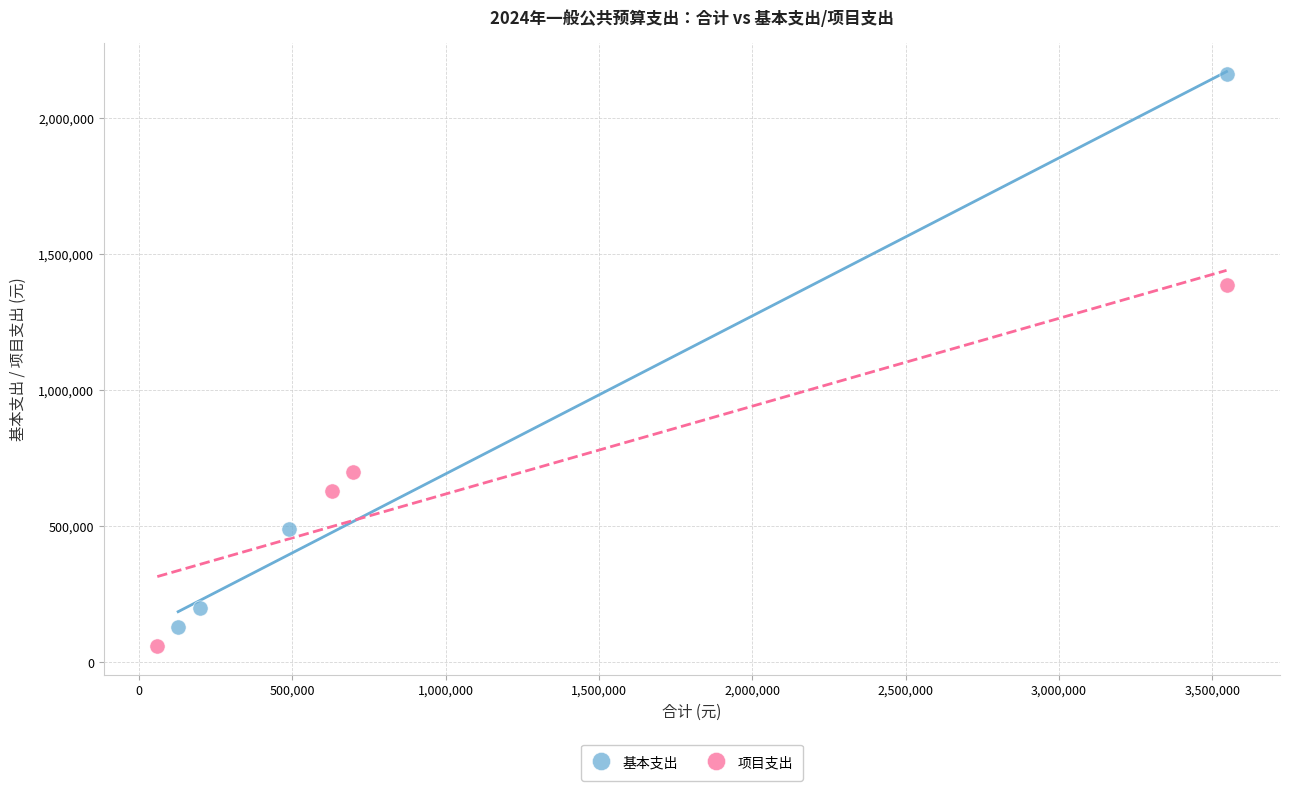

Which series has the largest Y range (max minus min)?

基本支出